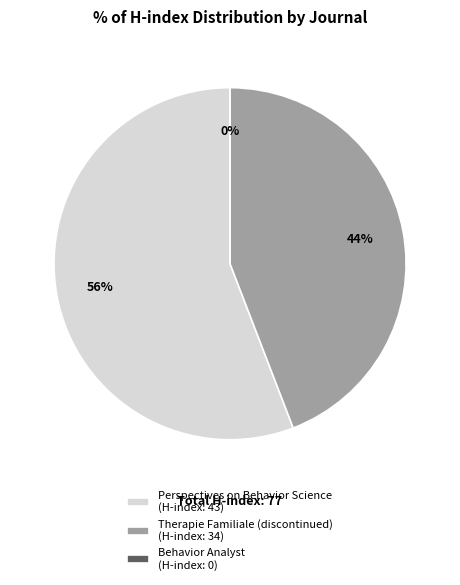

Do Therapie Familiale (discontinued) and Perspectives on Behavior Science together represent more than half of the pie?

Yes